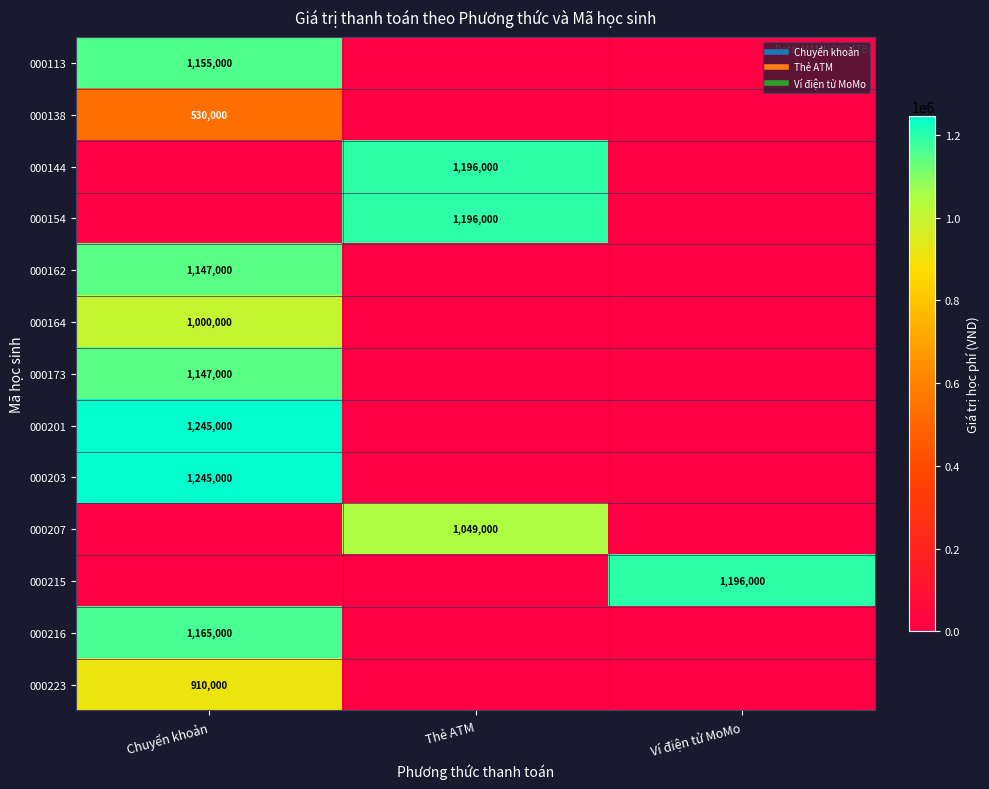

The value of 000154 at Ví điện tử MoMo is -372298. True or false?

False